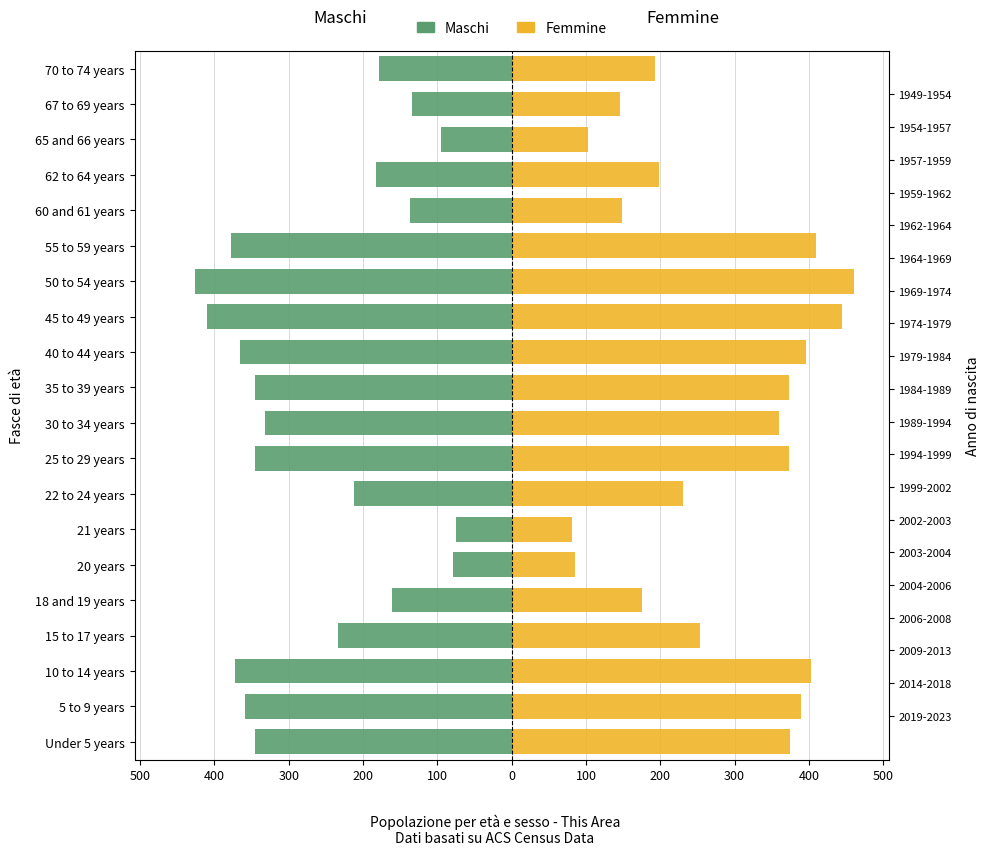

List the series in order of their overall mean, lowest first.

Maschi, Femmine